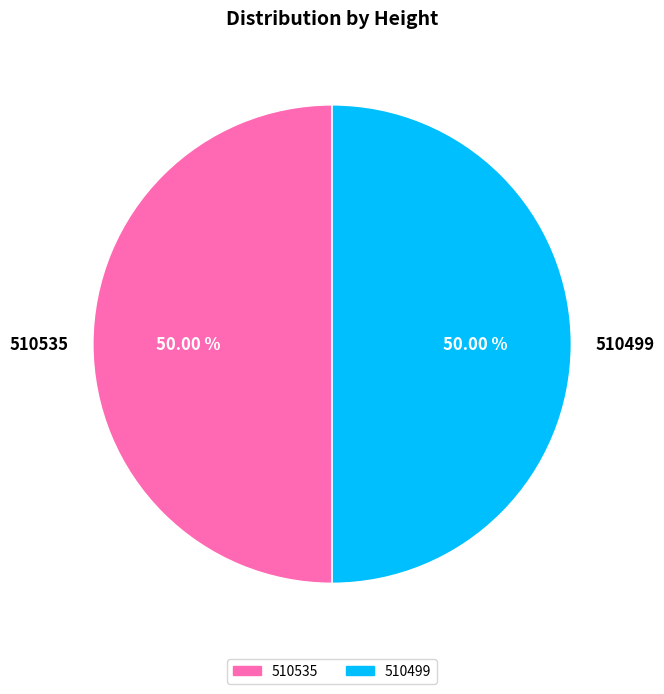

How much of the chart is everything except 510535?

50.0%